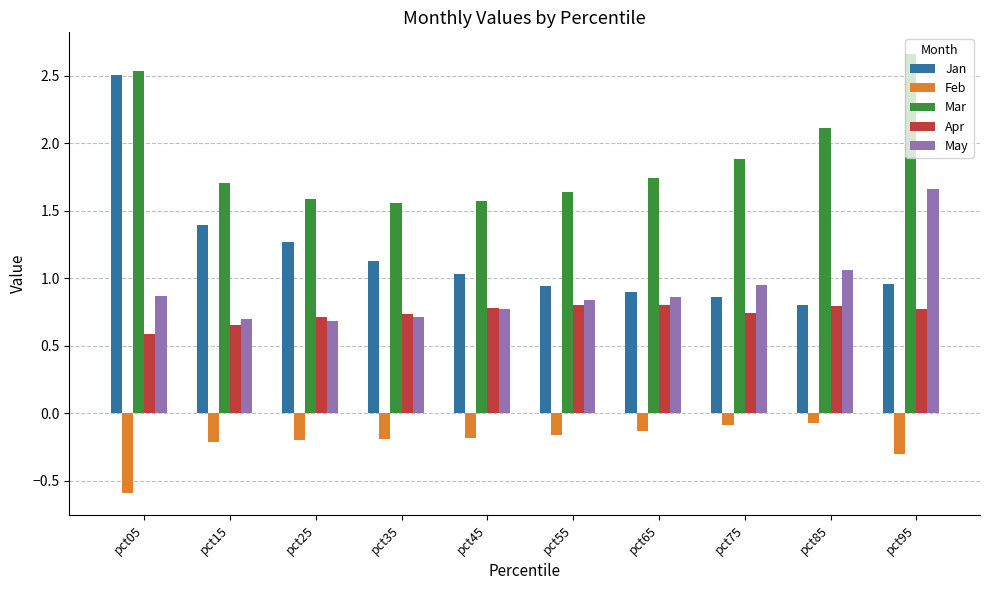

Between pct35 and pct55, which series saw the biggest shift?

Jan